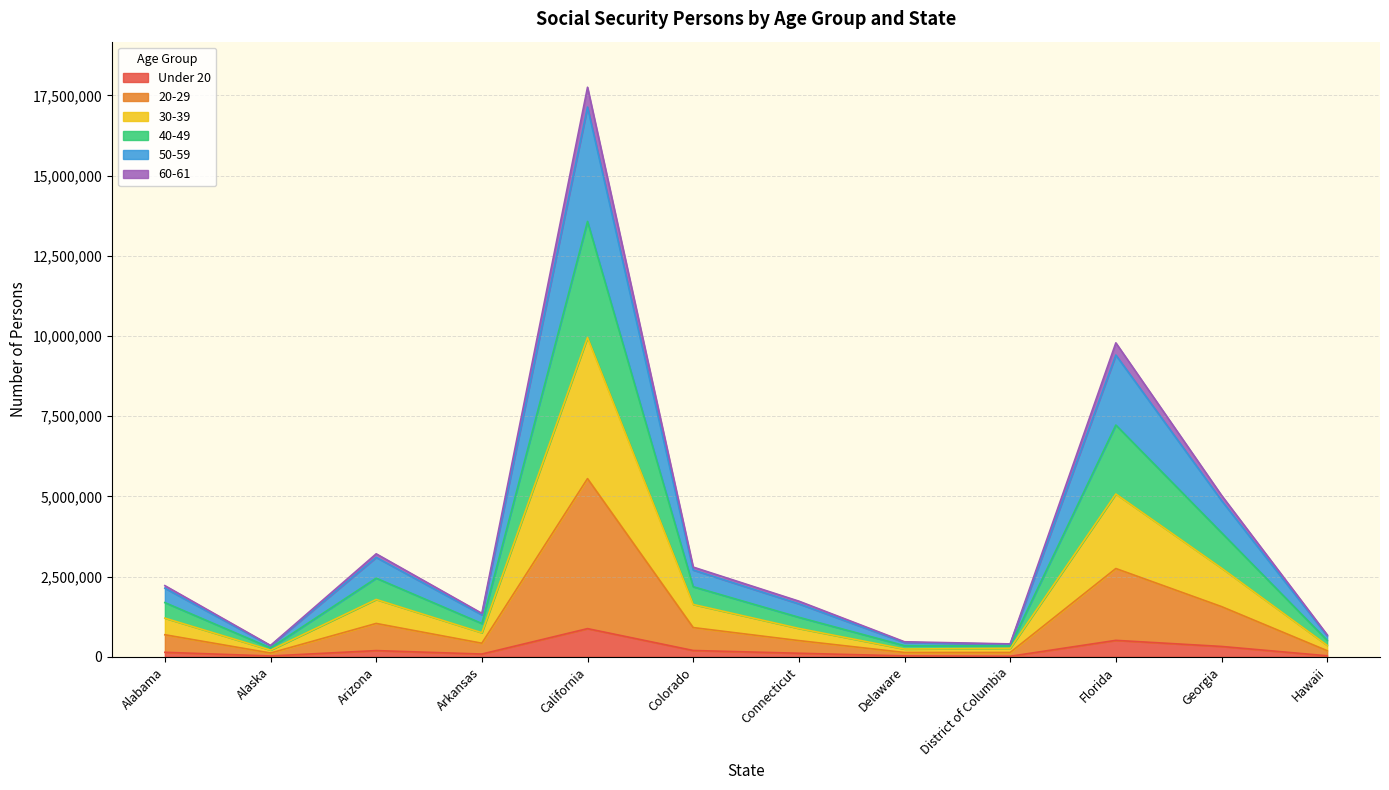

What is the label of the 8th point from the right?

California